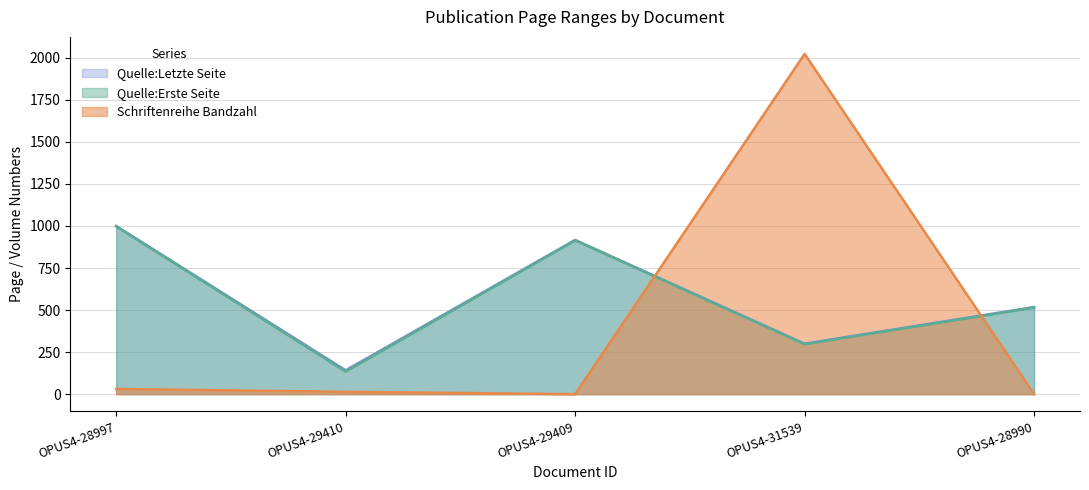

What is the value of the Quelle:Letzte Seite point at the 2nd from the left?

142